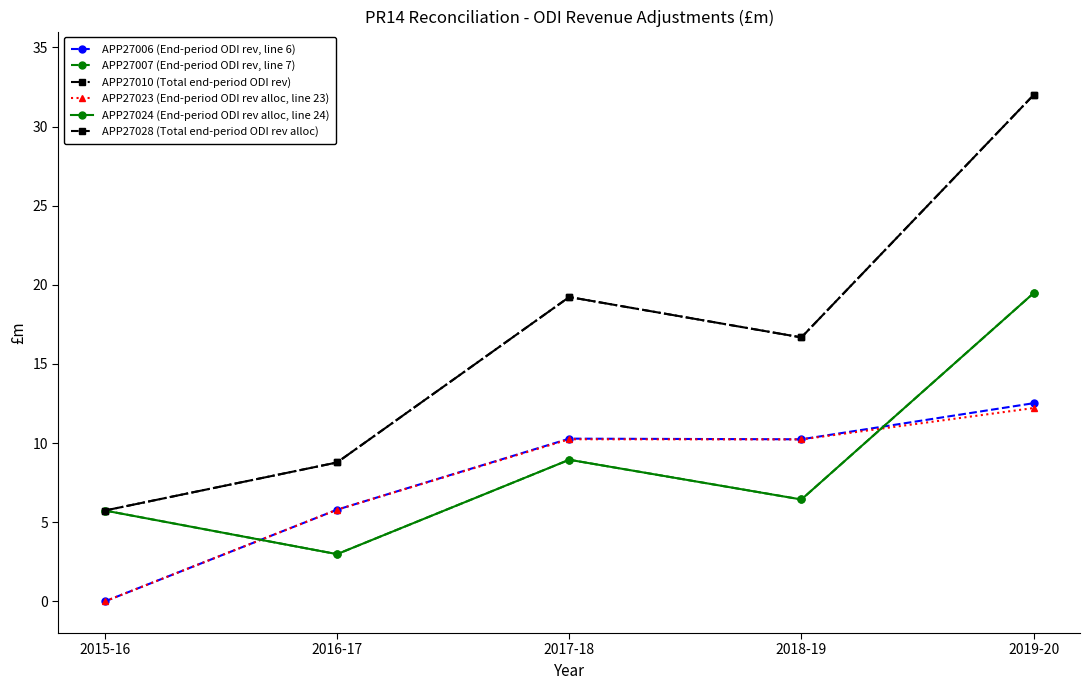

Does the chart have visible grid lines?

No